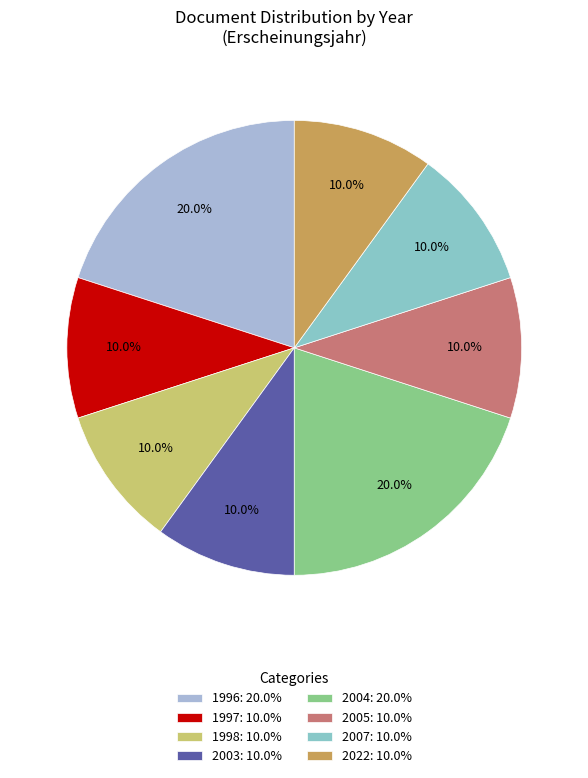

How many slices are in this pie chart?

8